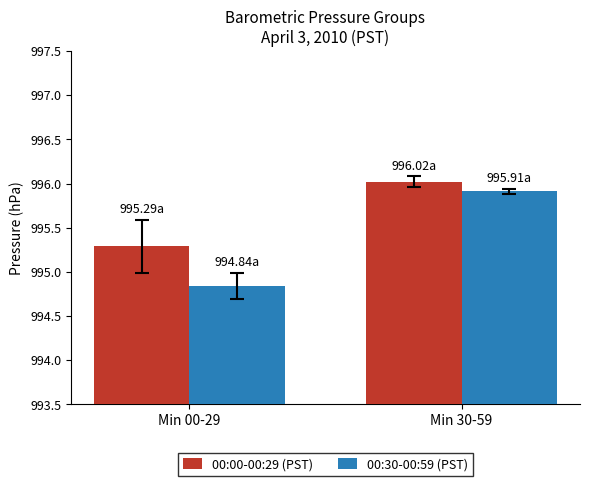

How many 00:30-00:59 (PST) values are between 994 and 995?

1